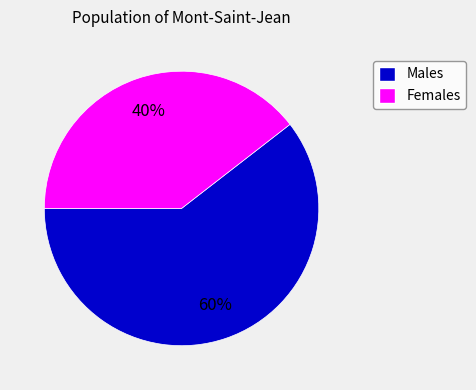

To the nearest percent, what is the average slice percentage?

50%